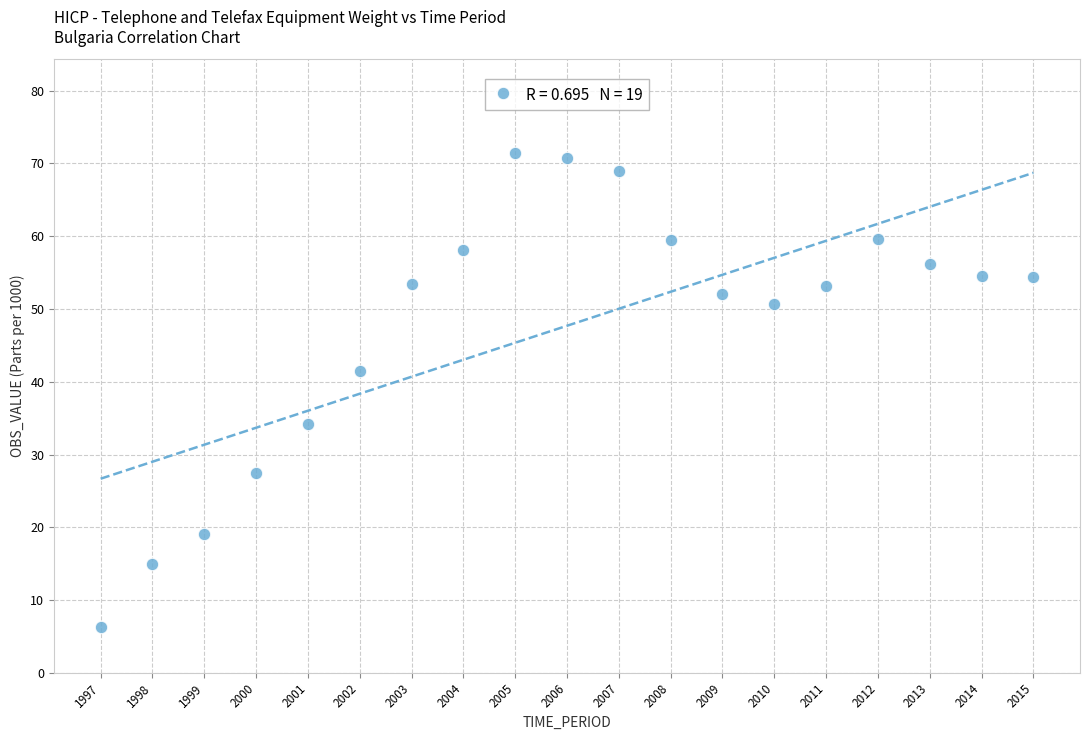

What is the range of X values (max minus min)?

18.0